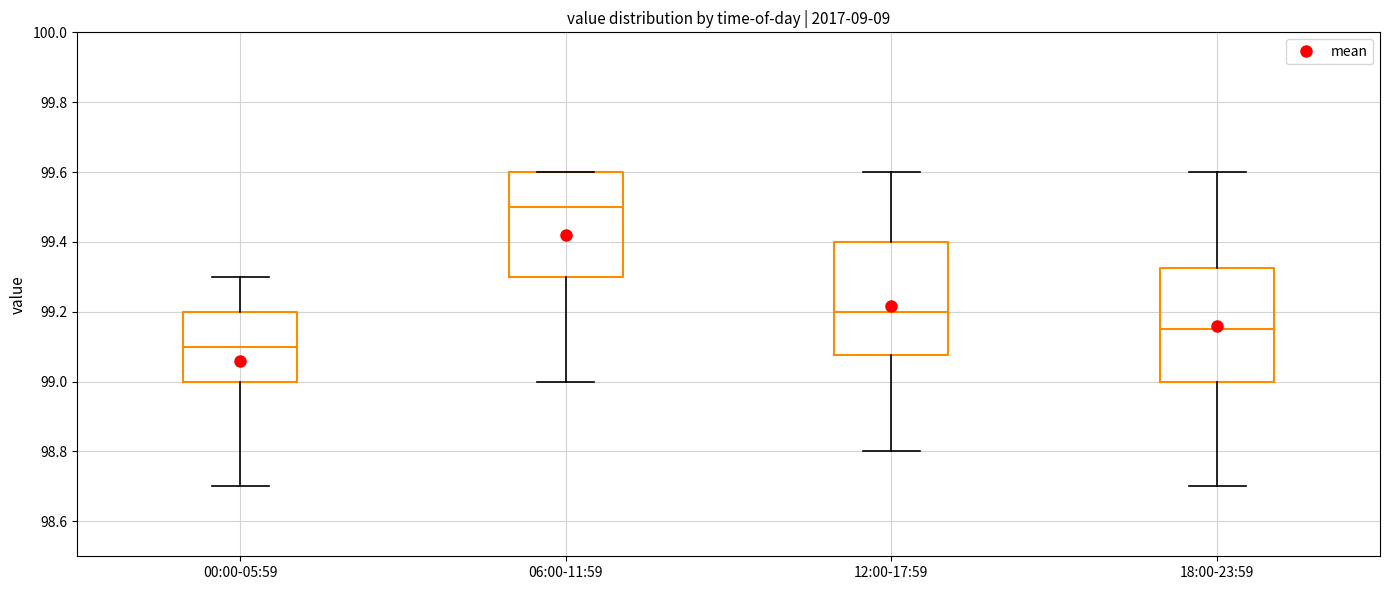

Where does the upper whisker of the box for 18:00-23:59 end on the y-axis? The values are not printed on the chart, so give them approximately, as read against the axis.

99.60